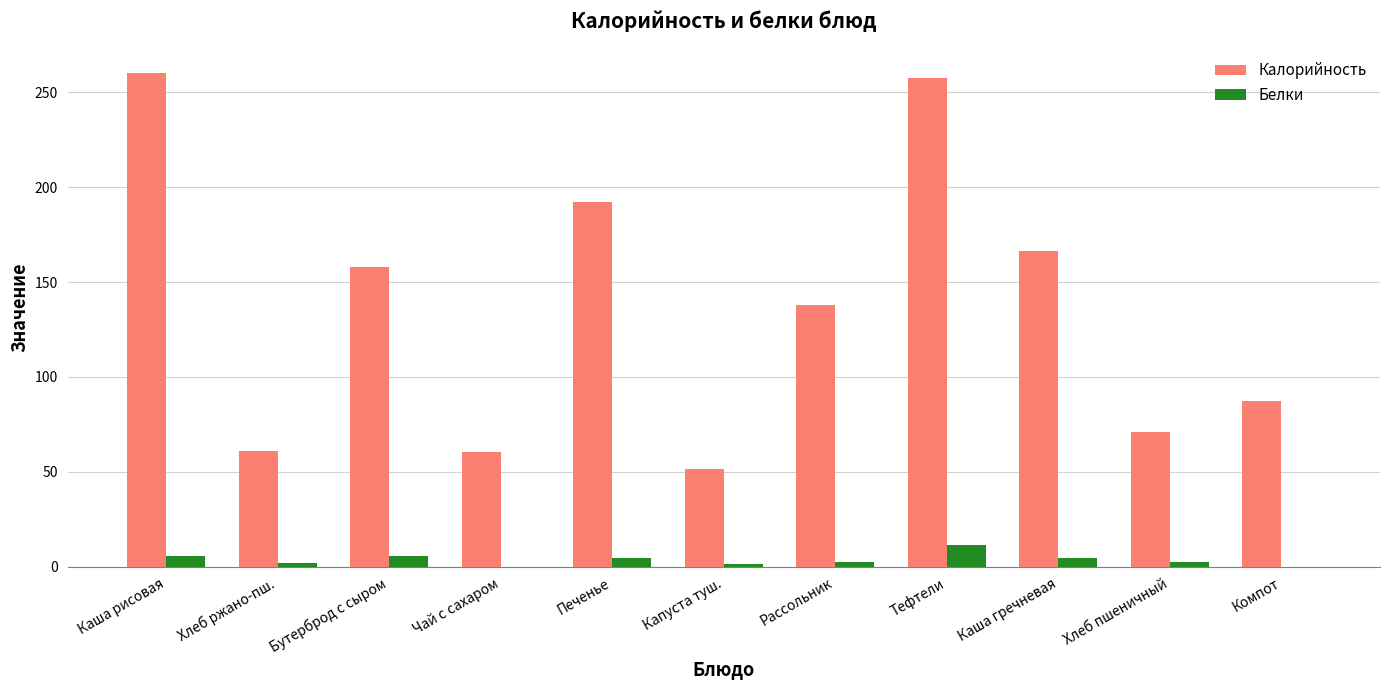

Between Тефтели and Хлеб пшеничный, which series saw the biggest shift?

Калорийность